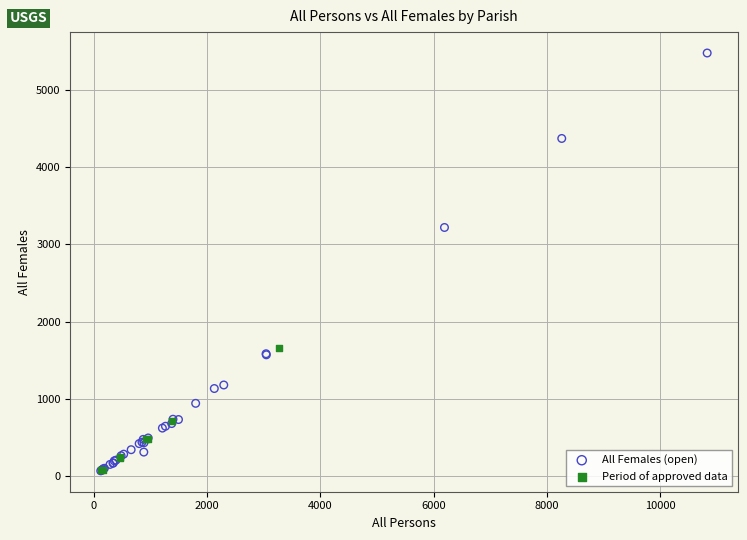

Which series reaches the maximum Y coordinate?

All Females (open)